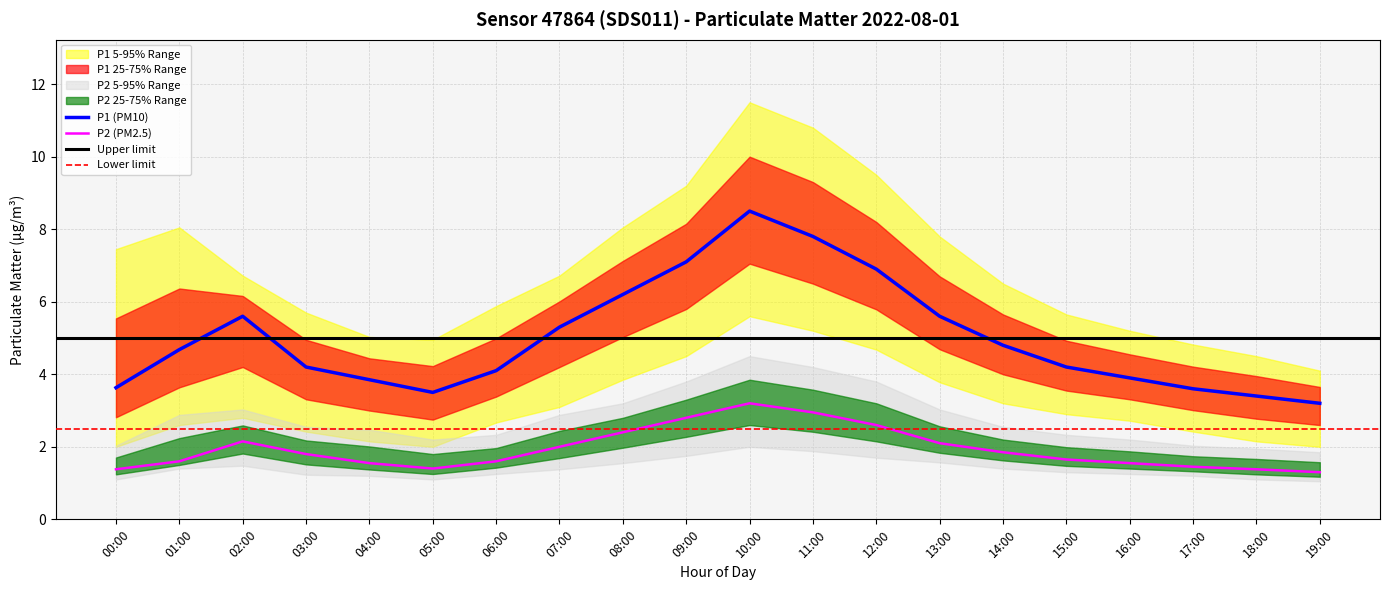

At which category is the sum across all series the highest?

10:00